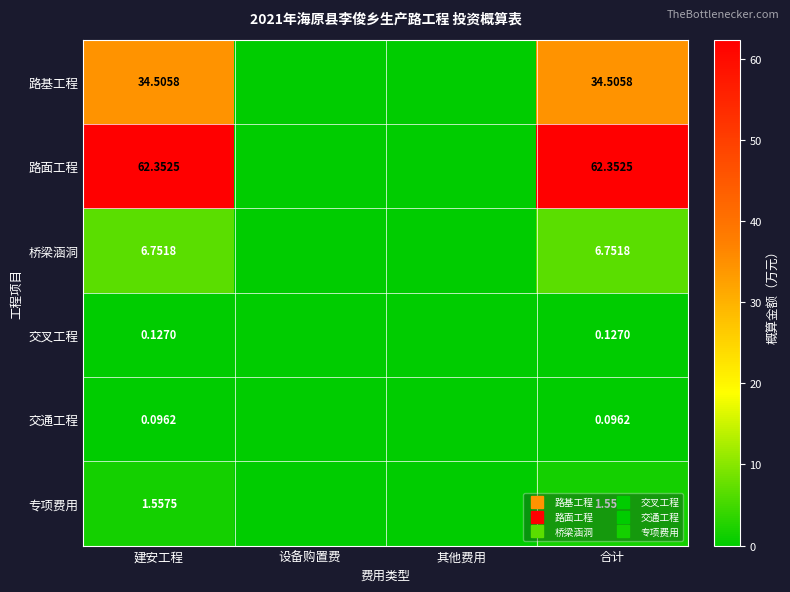

Between 合计 and 其他费用, which is larger?

合计